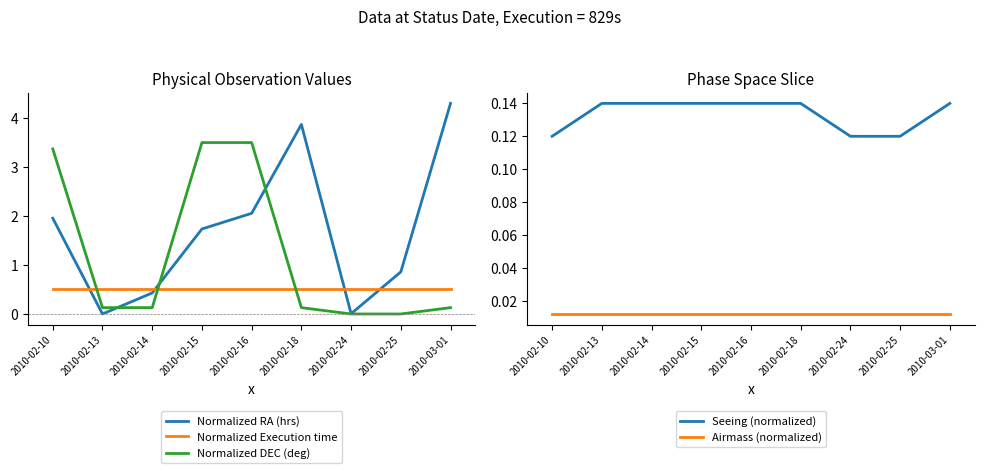

At which label is Normalized Execution time closest to 0?

2010-02-10